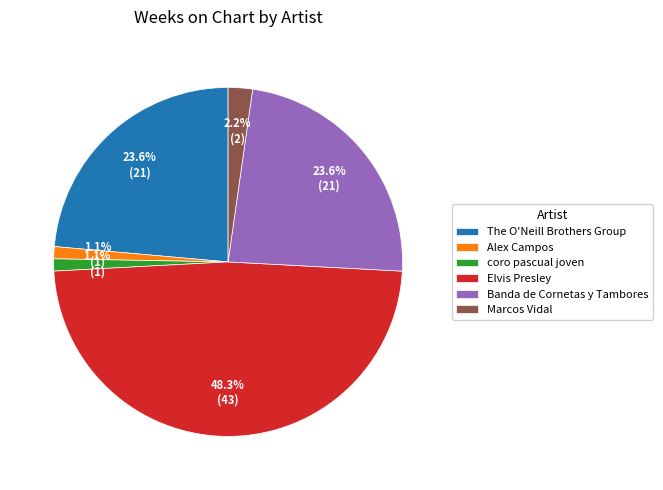

What is the ratio of the value at coro pascual joven to the value at Marcos Vidal?

0.5